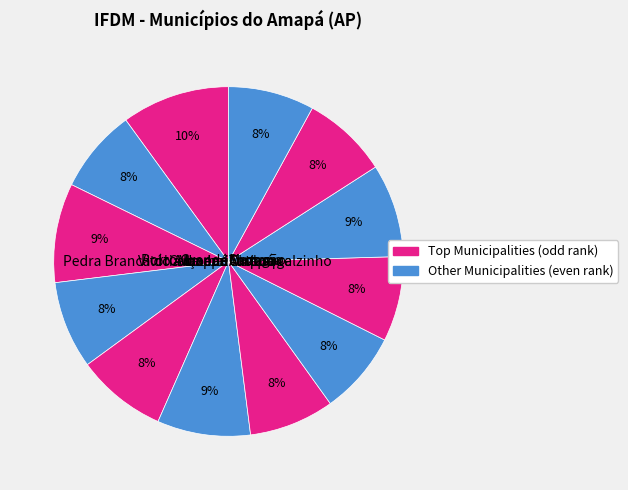

What is the total percentage of Vitória do Jari and Santana?

17.3%